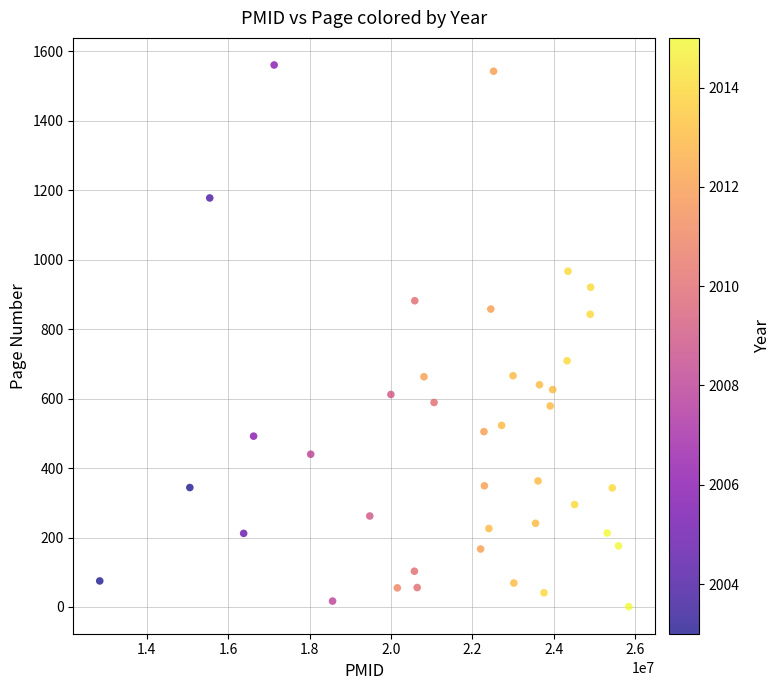

What is the range of X values (max minus min)?

12995241